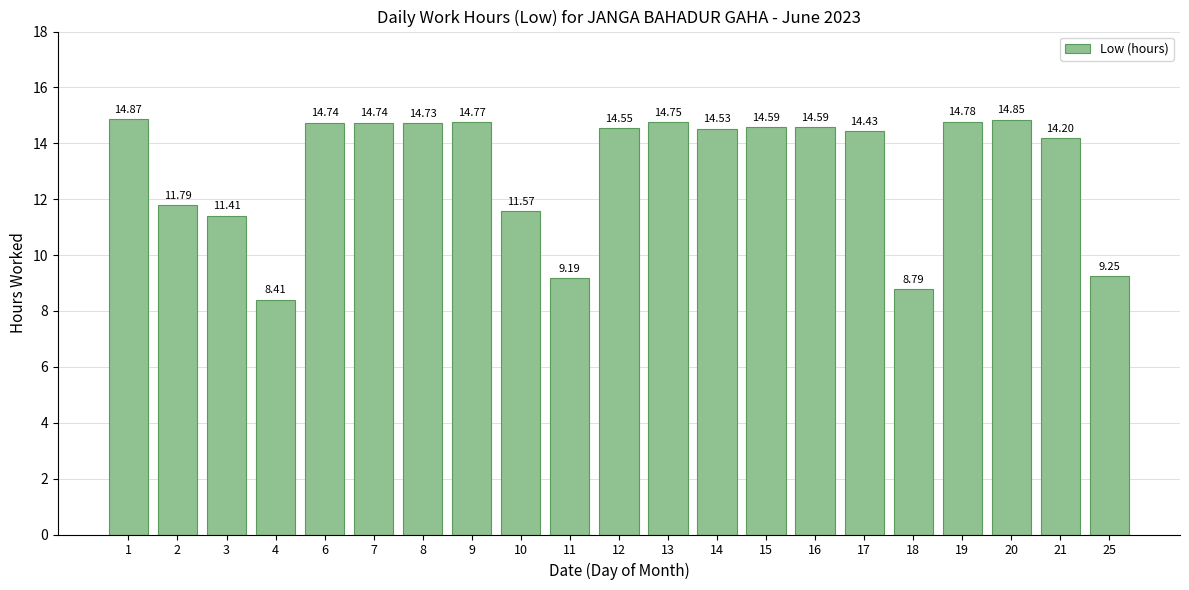

At which label does the data first exceed 14?

1